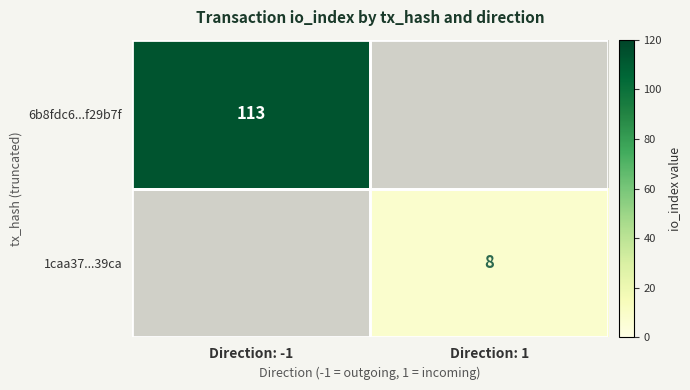

Which category has the highest value across all series?

Direction: -1